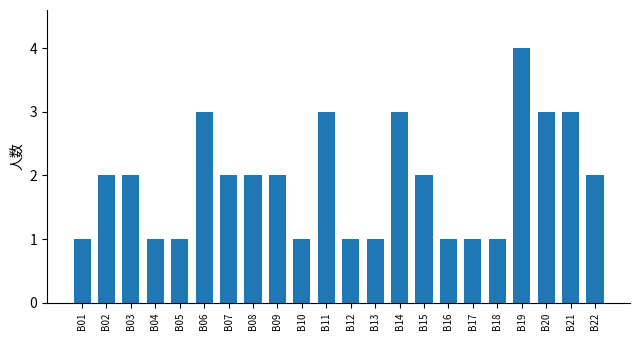

Reading left to right, what are all the values shown in this chart?

B01=1	B02=2	B03=2	B04=1	B05=1	B06=3	B07=2	B08=2	B09=2	B10=1	B11=3	B12=1	B13=1	B14=3	B15=2	B16=1	B17=1	B18=1	B19=4	B20=3	B21=3	B22=2